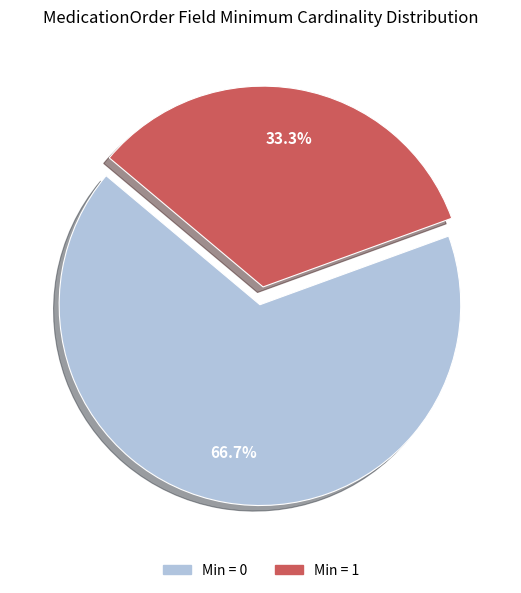

Is there a majority slice in this chart?

Yes